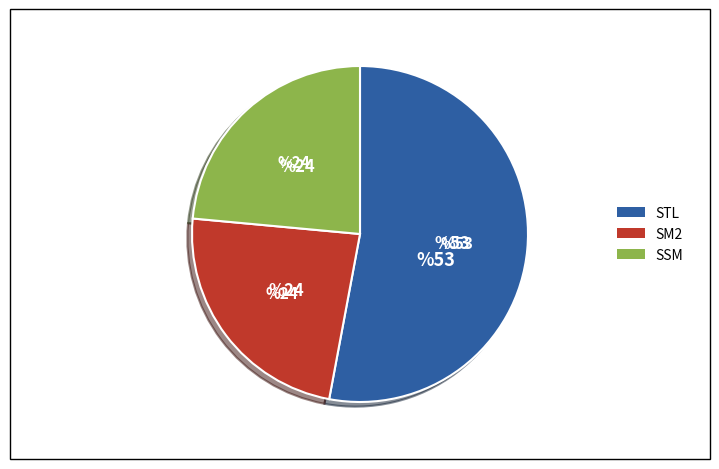

Does any single category account for the majority?

Yes